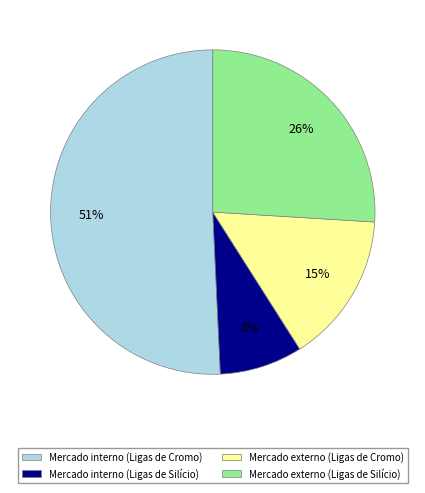

Is there a majority slice in this chart?

Yes